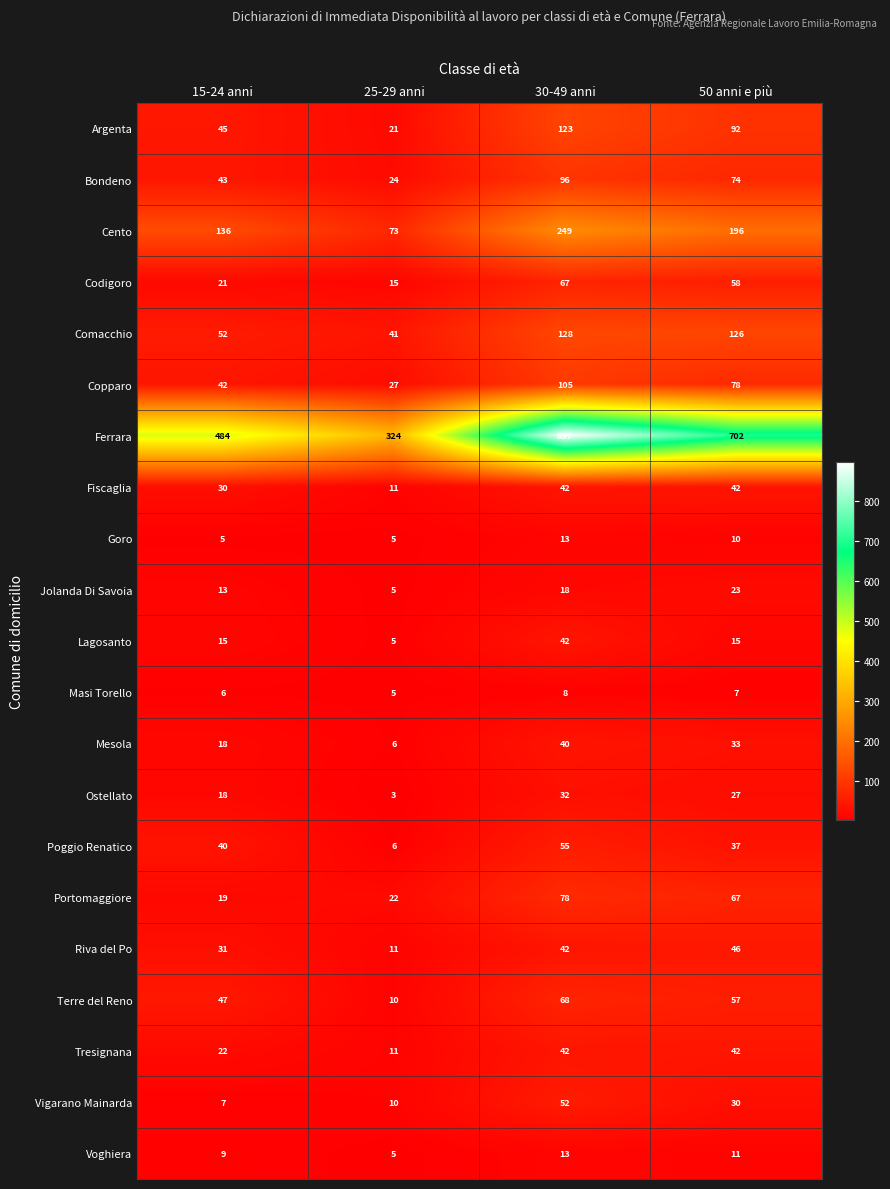

What is the difference between the highest and lowest values at 30-49 anni?

889